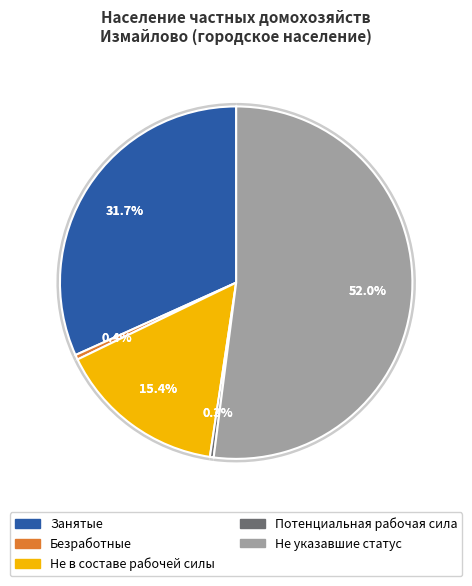

Does Потенциальная рабочая сила account for over 50% of the chart?

No